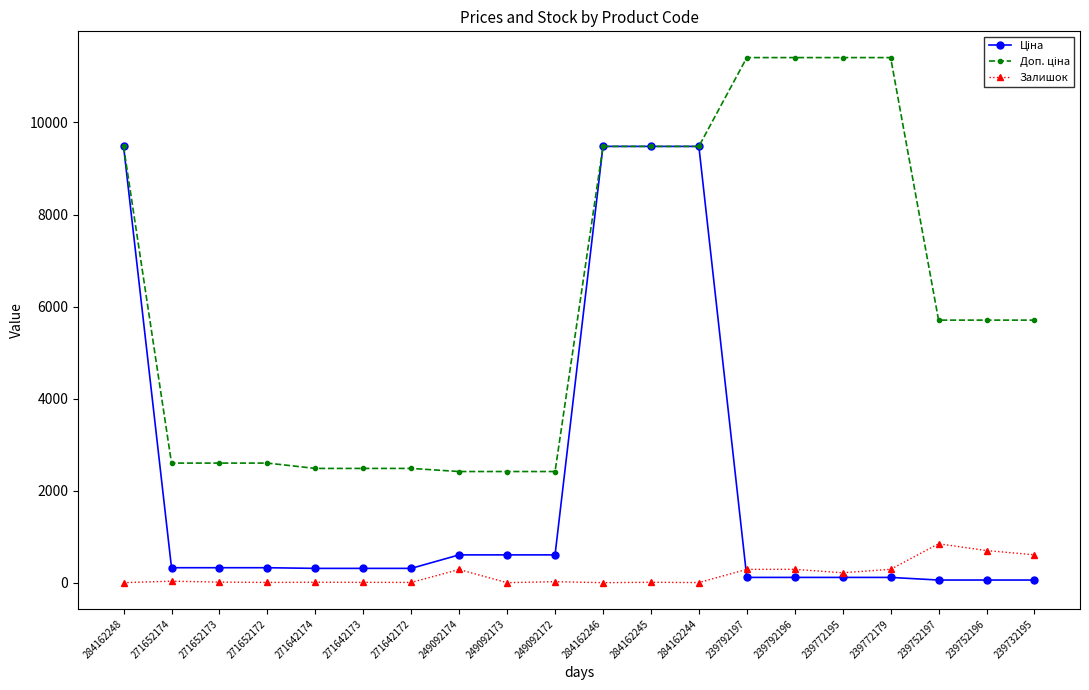

At how many categories does at least one series exceed 4125?

11